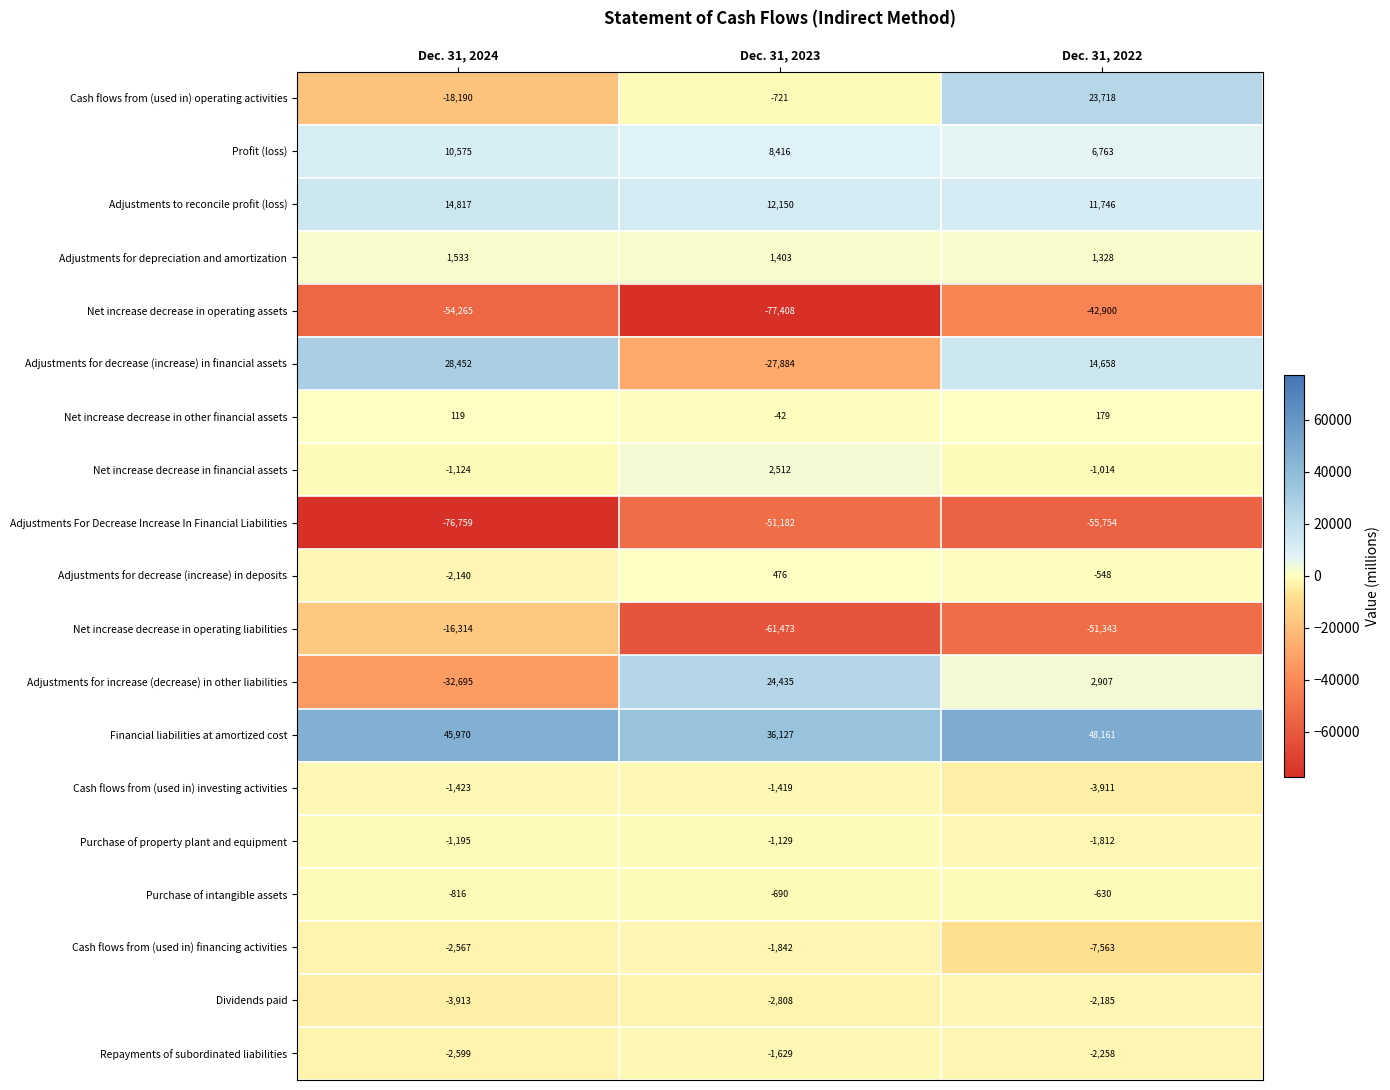

Which category has the highest value across all series?

Dec. 31, 2022